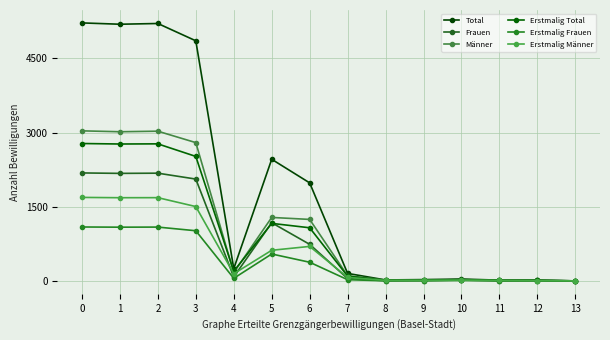

What is the sum of all Männer values?

14748